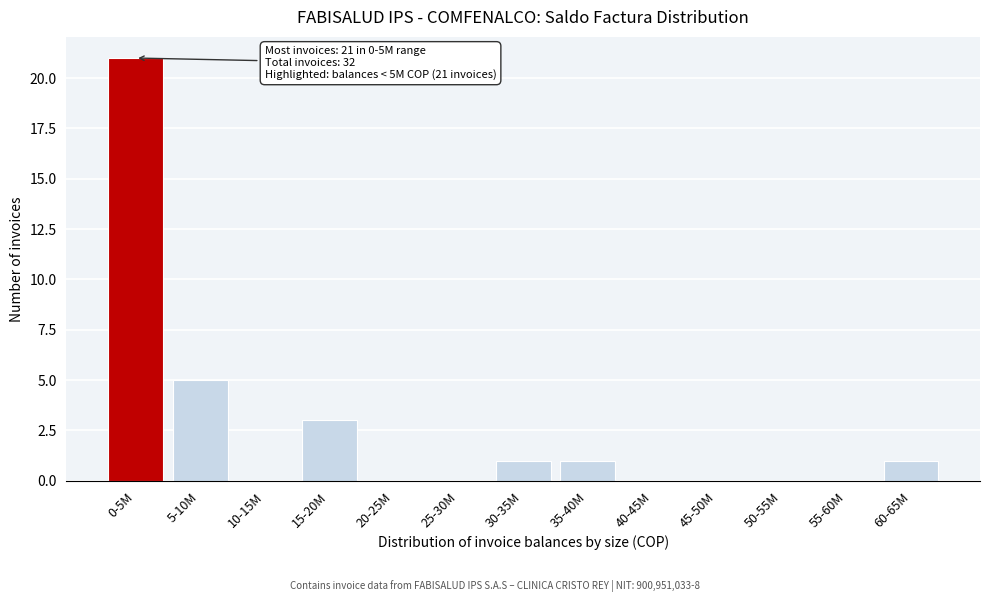

Reading right to left, extract all data points from this chart.

60-65M=1	55-60M=0	50-55M=0	45-50M=0	40-45M=0	35-40M=1	30-35M=1	25-30M=0	20-25M=0	15-20M=3	10-15M=0	5-10M=5	0-5M=21